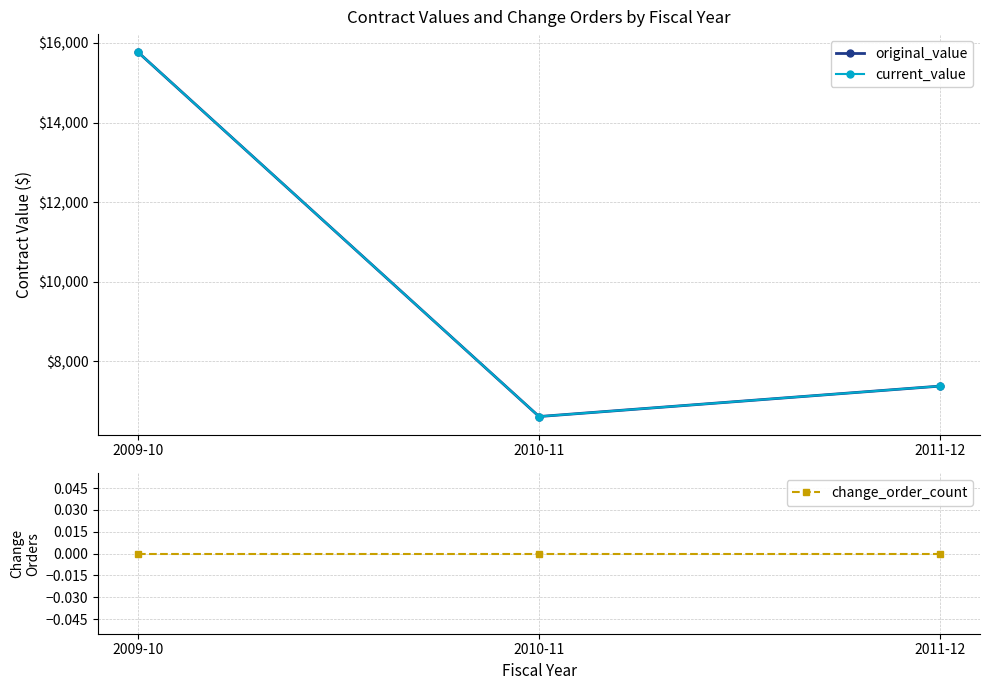

What is the sum of the current_value values at 2011-12 and 2010-11?

13994.8